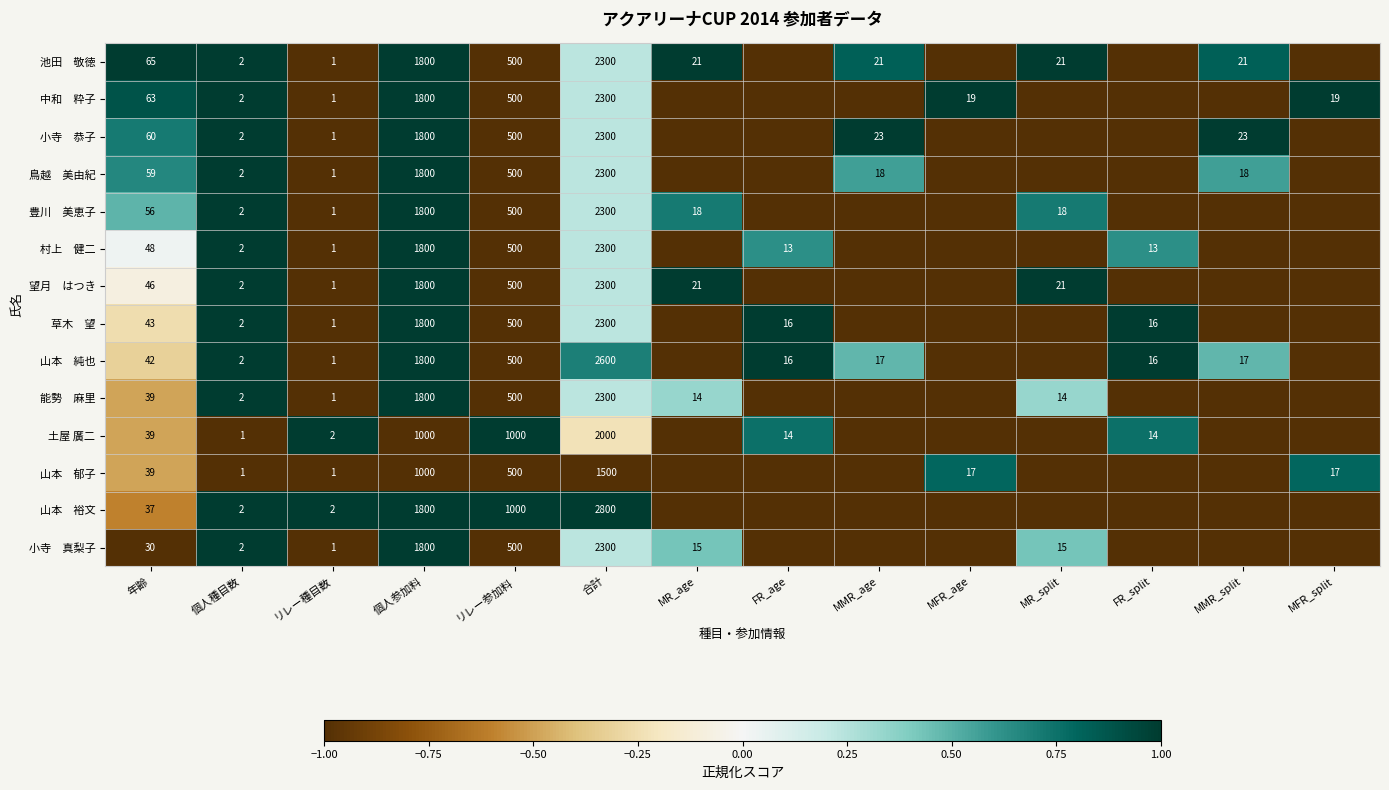

What is the total value across all series at 合計?

31900